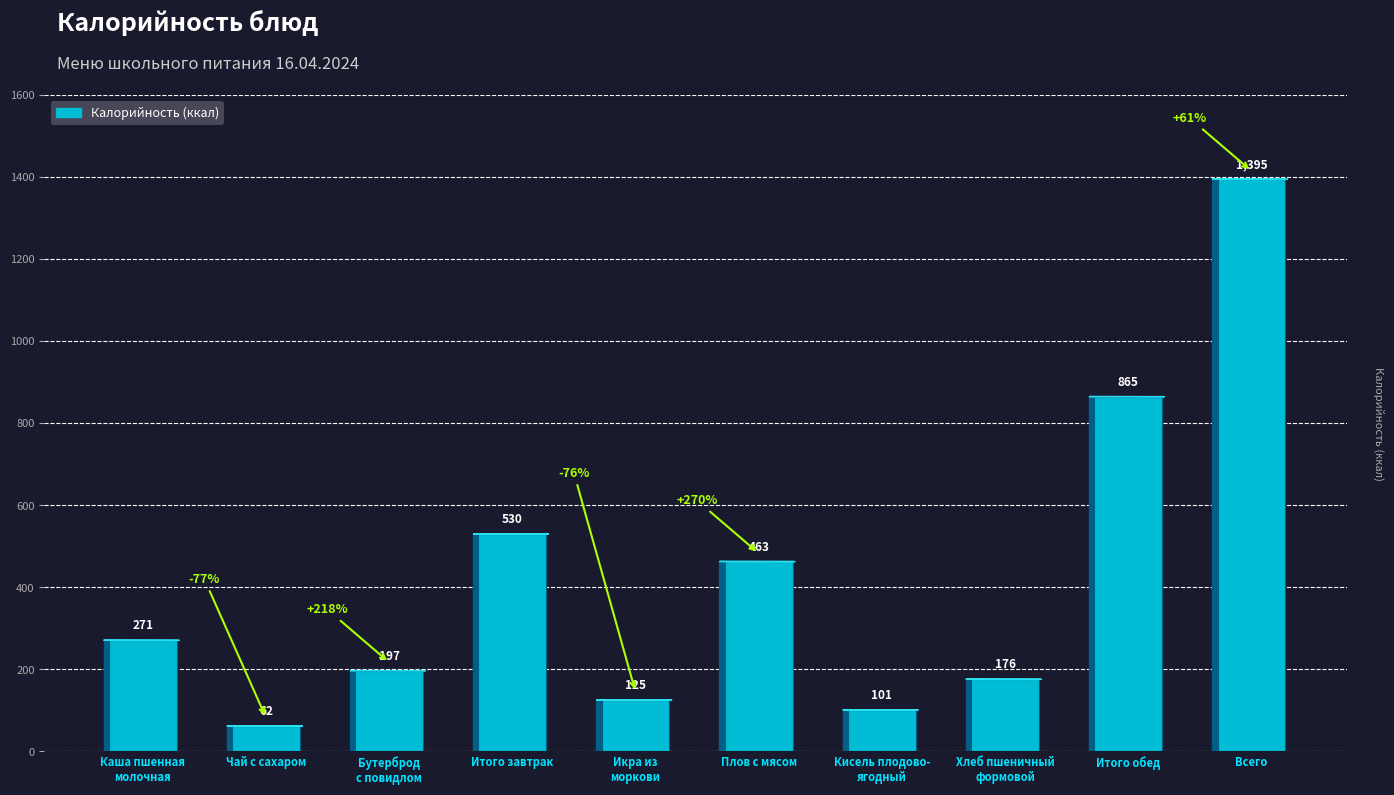

The value at Итого обед is 865. True or false?

True